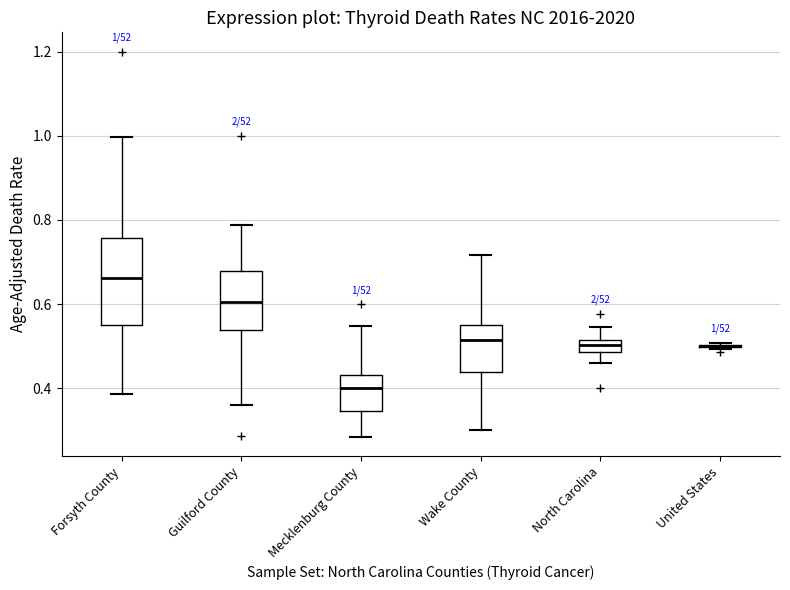

Which box is the tallest, from its lower edge to its upper edge?

Forsyth County